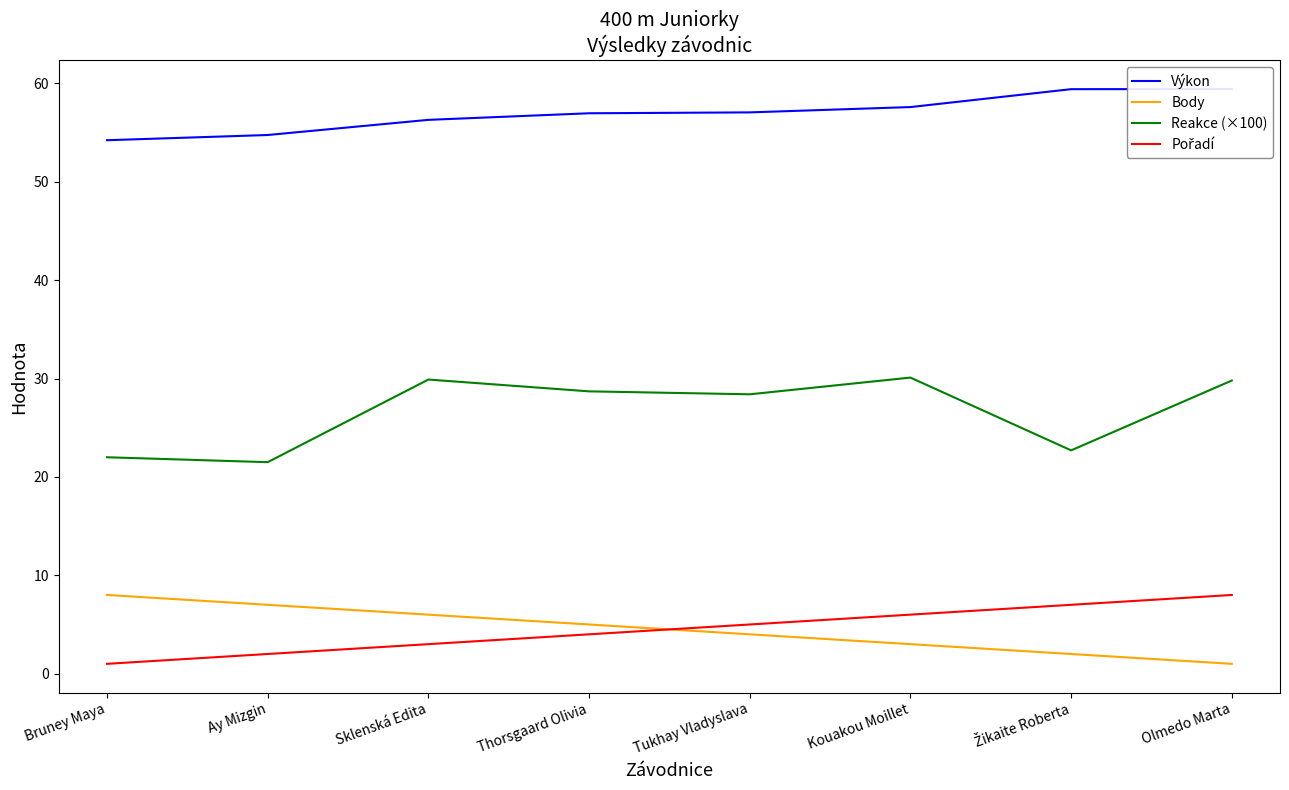

Reading left to right, extract all data points from this chart.

Výkon: Bruney Maya=54.2	Ay Mizgin=54.8	Sklenská Edita=56.3	Thorsgaard Olivia=57.0	Tukhay Vladyslava=57.1	Kouakou Moillet=57.6	Žikaite Roberta=59.4	Olmedo Marta=59.4
Body: Bruney Maya=8.0	Ay Mizgin=7.0	Sklenská Edita=6.0	Thorsgaard Olivia=5.0	Tukhay Vladyslava=4.0	Kouakou Moillet=3.0	Žikaite Roberta=2.0	Olmedo Marta=1.0
Reakce (×100): Bruney Maya=22.0	Ay Mizgin=21.5	Sklenská Edita=29.9	Thorsgaard Olivia=28.7	Tukhay Vladyslava=28.4	Kouakou Moillet=30.1	Žikaite Roberta=22.7	Olmedo Marta=29.8
Pořadí: Bruney Maya=1.0	Ay Mizgin=2.0	Sklenská Edita=3.0	Thorsgaard Olivia=4.0	Tukhay Vladyslava=5.0	Kouakou Moillet=6.0	Žikaite Roberta=7.0	Olmedo Marta=8.0